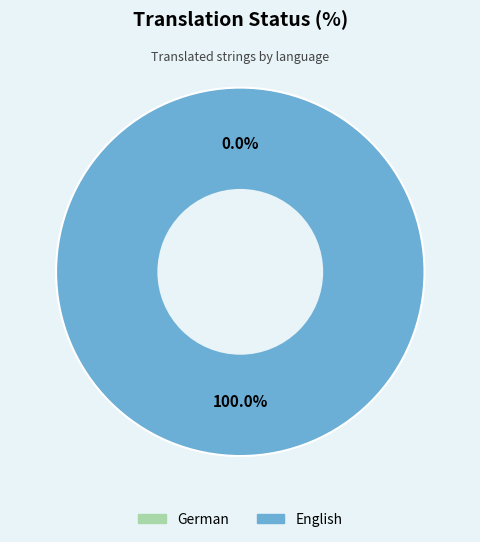

Is there a majority slice in this chart?

Yes